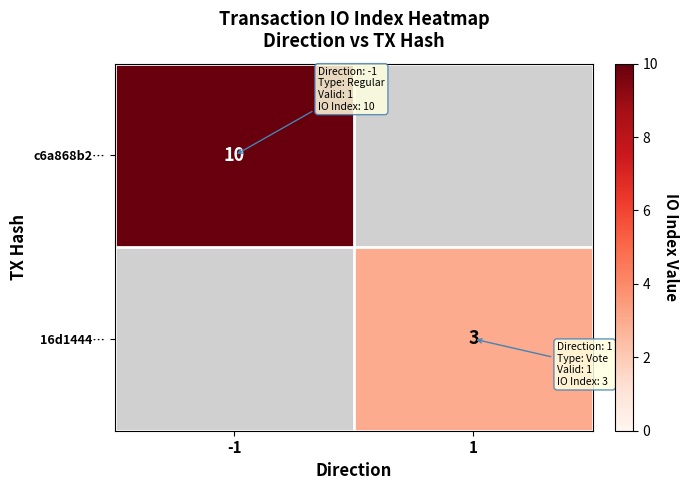

True or false: c6a868b2… has a value of 10 at -1.

True